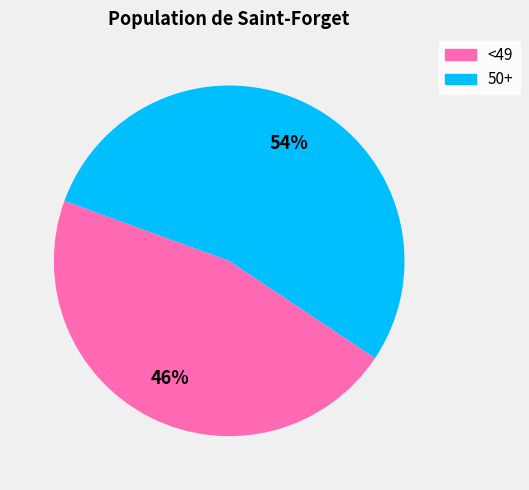

Does any single category account for the majority?

Yes